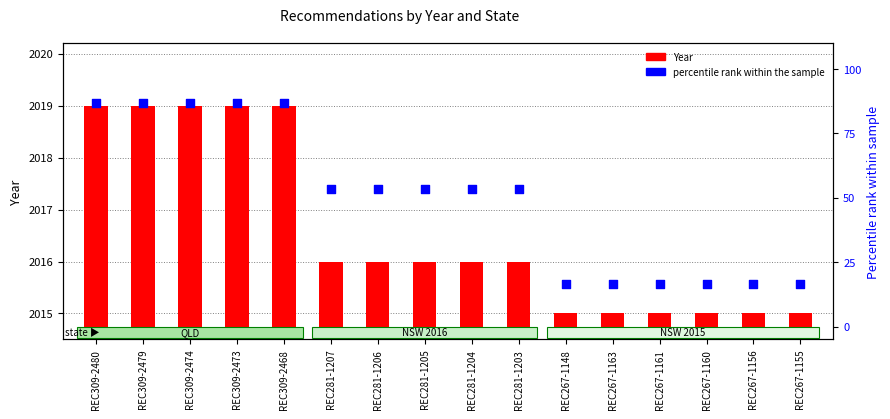

What are all the series names shown in the legend?

Year, percentile rank within the sample